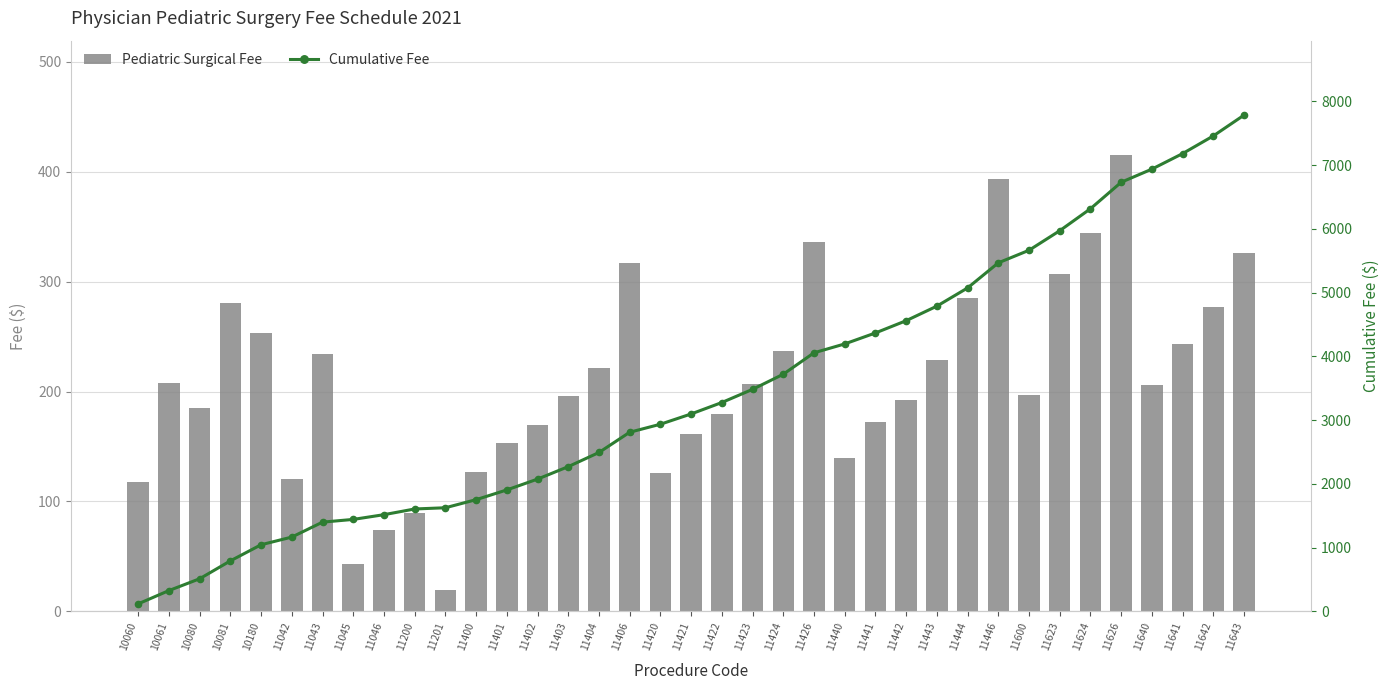

Which series changed the most between 11200 and 11440?

Cumulative Fee